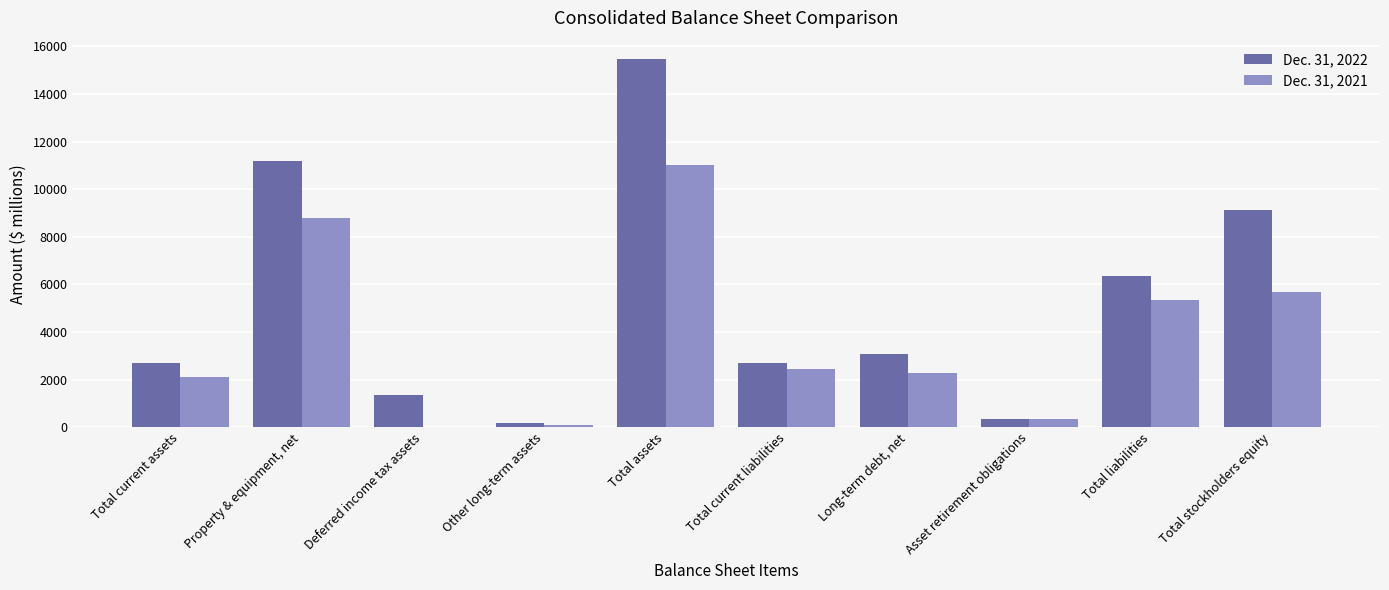

Which series changed the most between Deferred income tax assets and Long-term debt, net?

Dec. 31, 2021